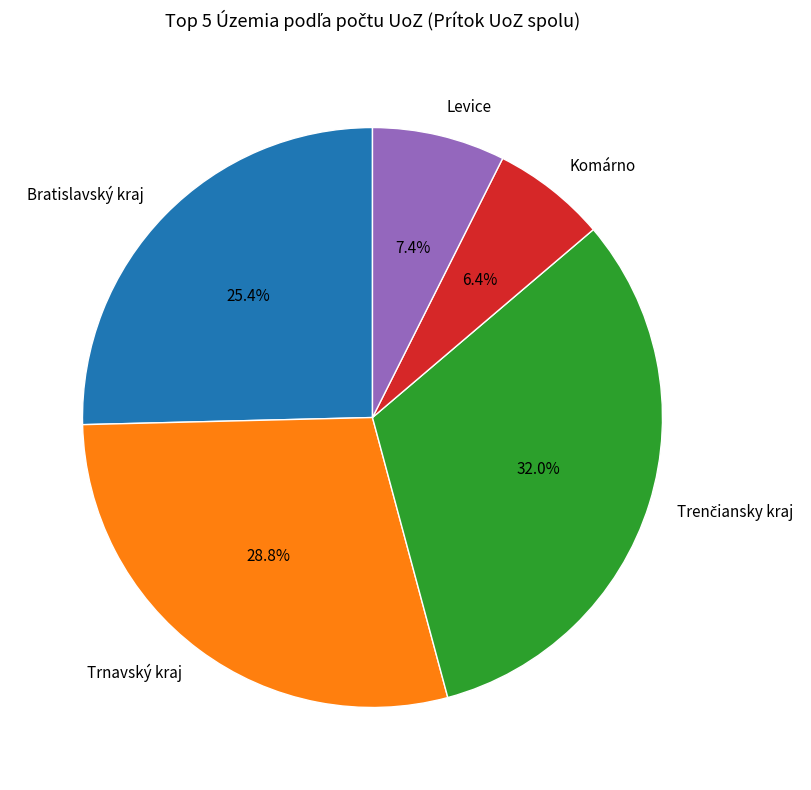

Do Levice and Trnavský kraj together represent more than half of the pie?

No